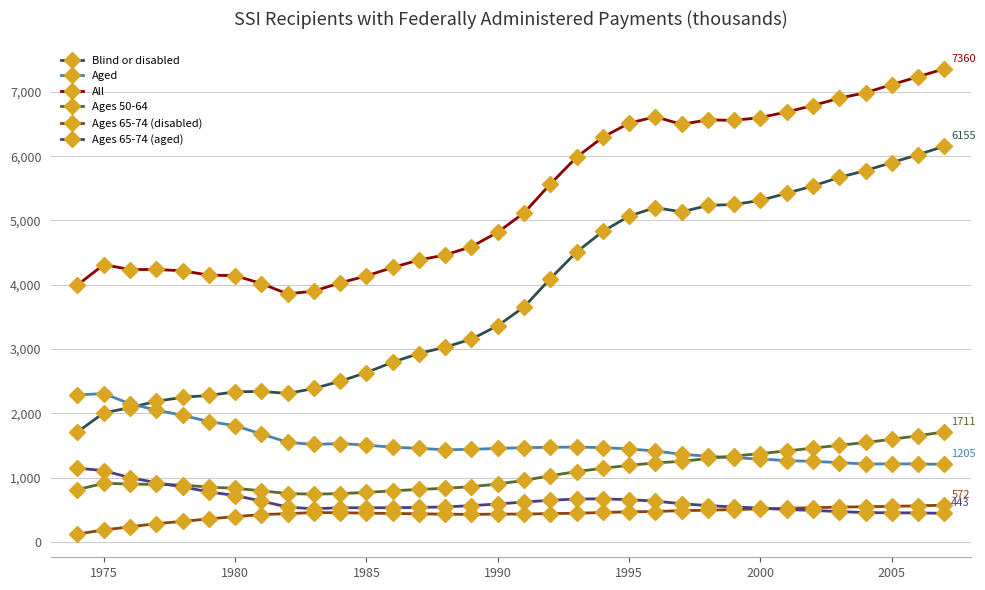

How many values in the Blind or disabled series are below 3654?

17